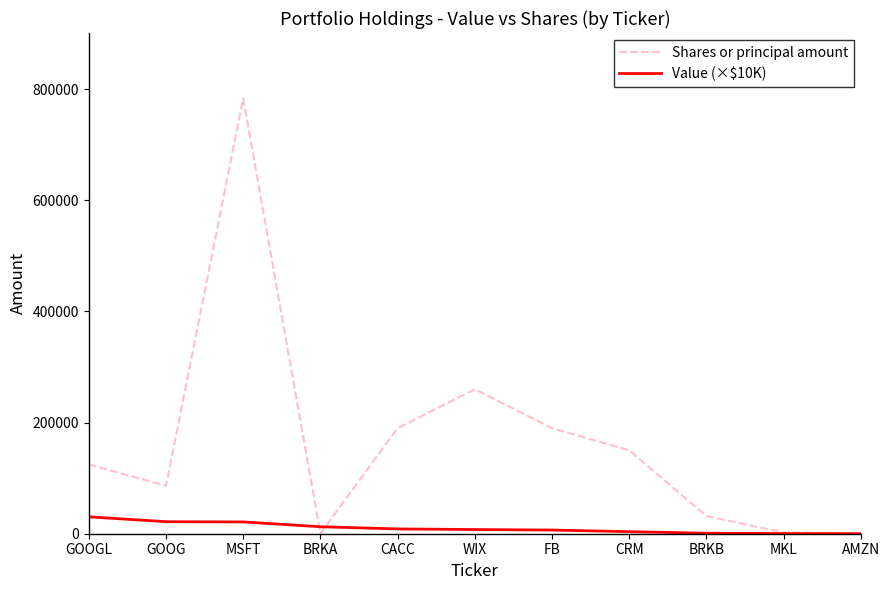

At how many categories does at least one series exceed 233358?

2